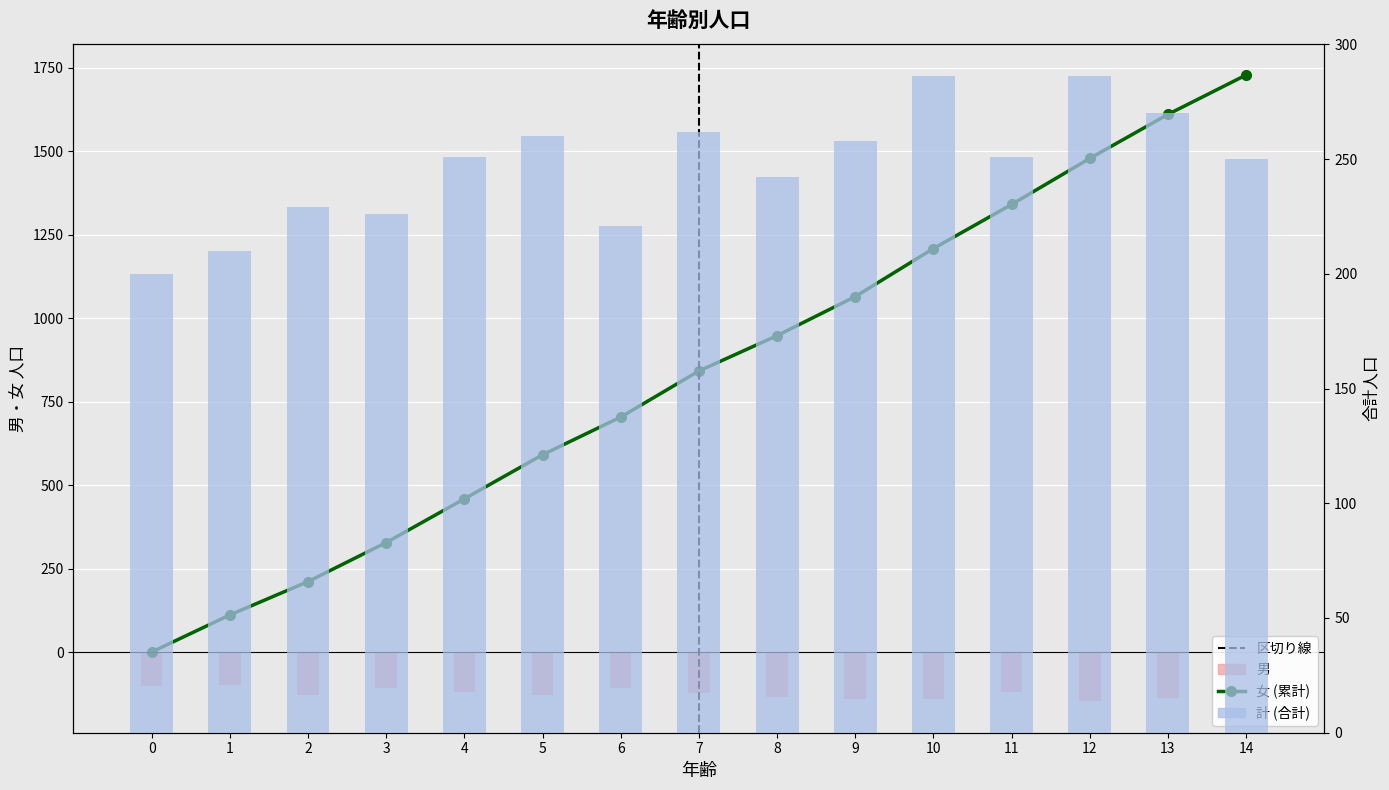

How many bars are there in each group?

2